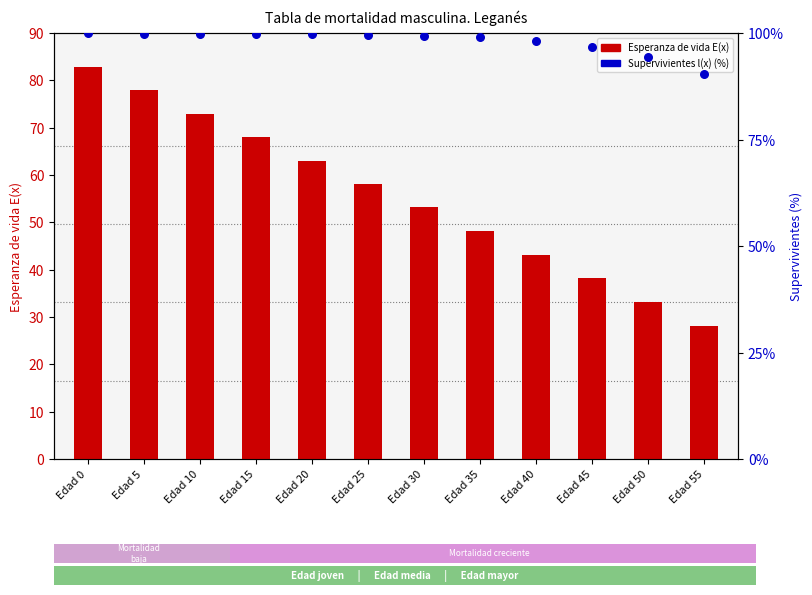

What is the total value across all series at Edad 30?

152.5